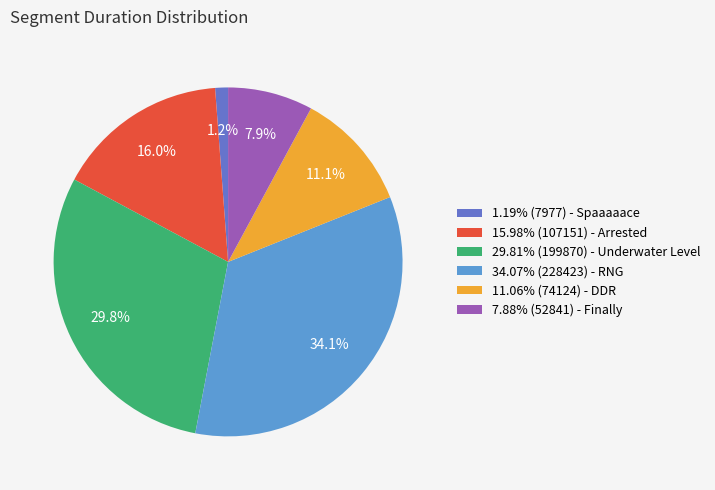

Does 15.98% (107151) - Arrested represent more than half of the total?

No